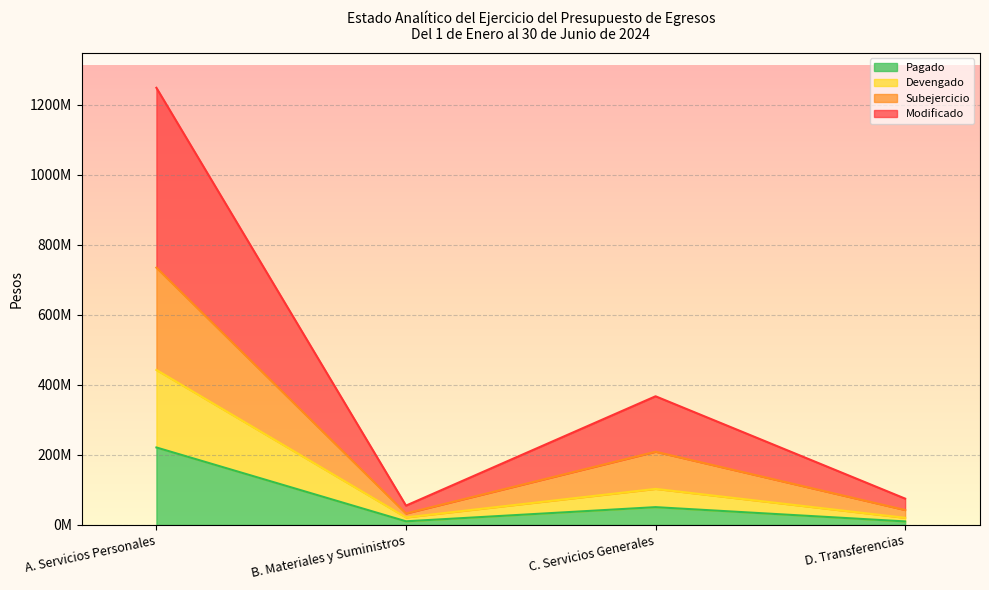

How many categories are shown in the chart?

4